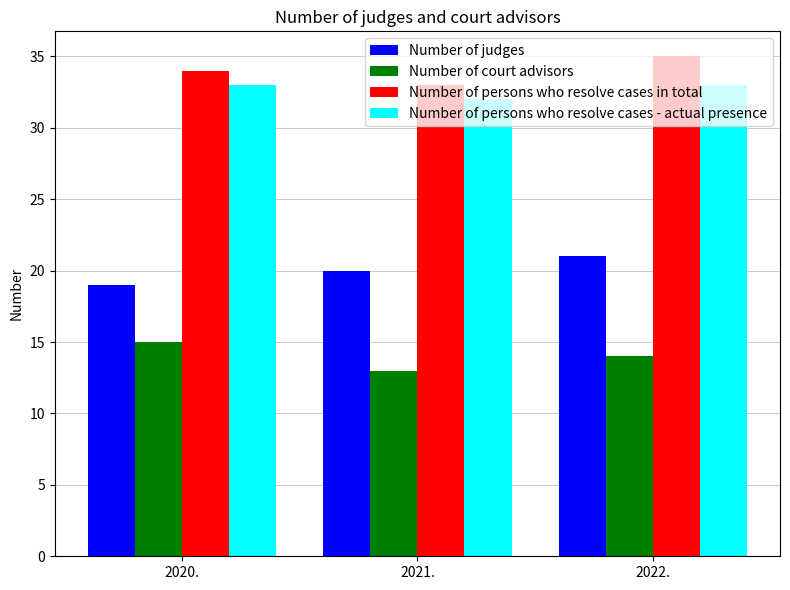

Which series has the largest total across all categories?

Number of persons who resolve cases in total